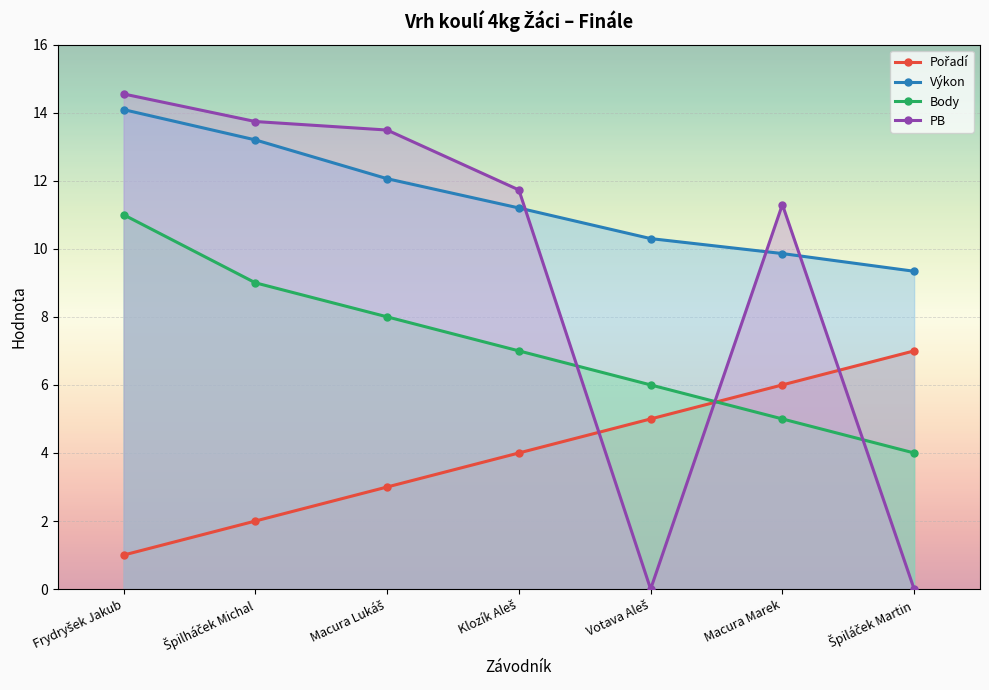

The Body series shows 2.4 at Frydryšek Jakub. True or false?

False